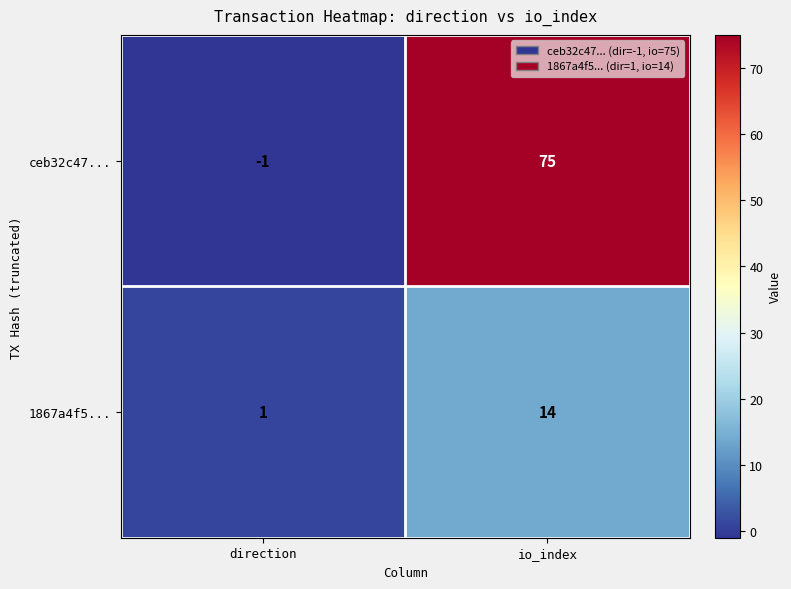

What is the total value across all series at io_index?

89